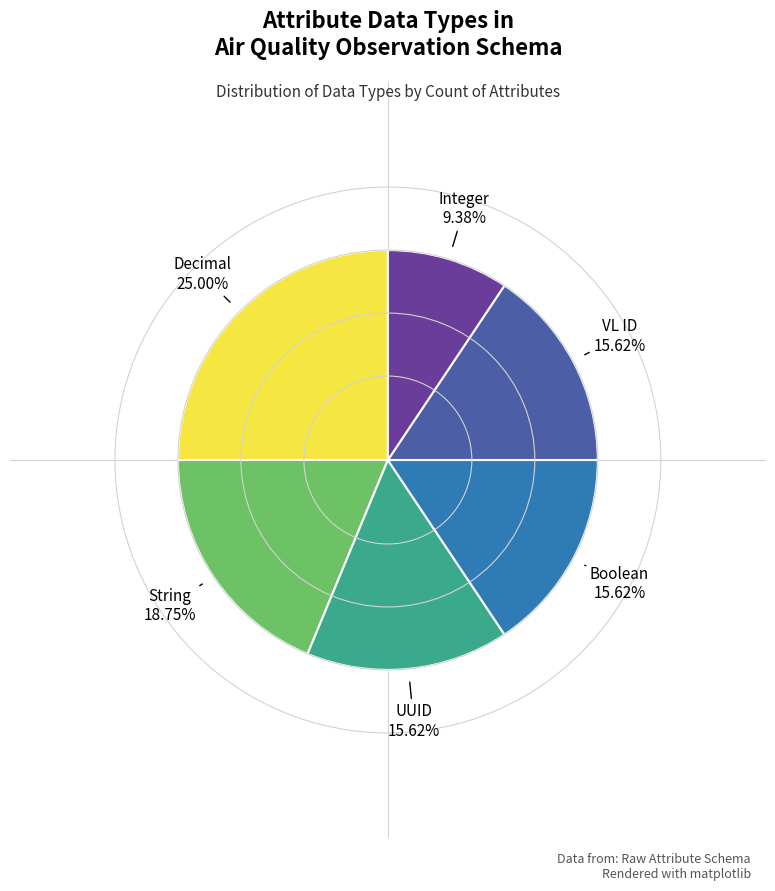

How many slices are in this pie chart?

6